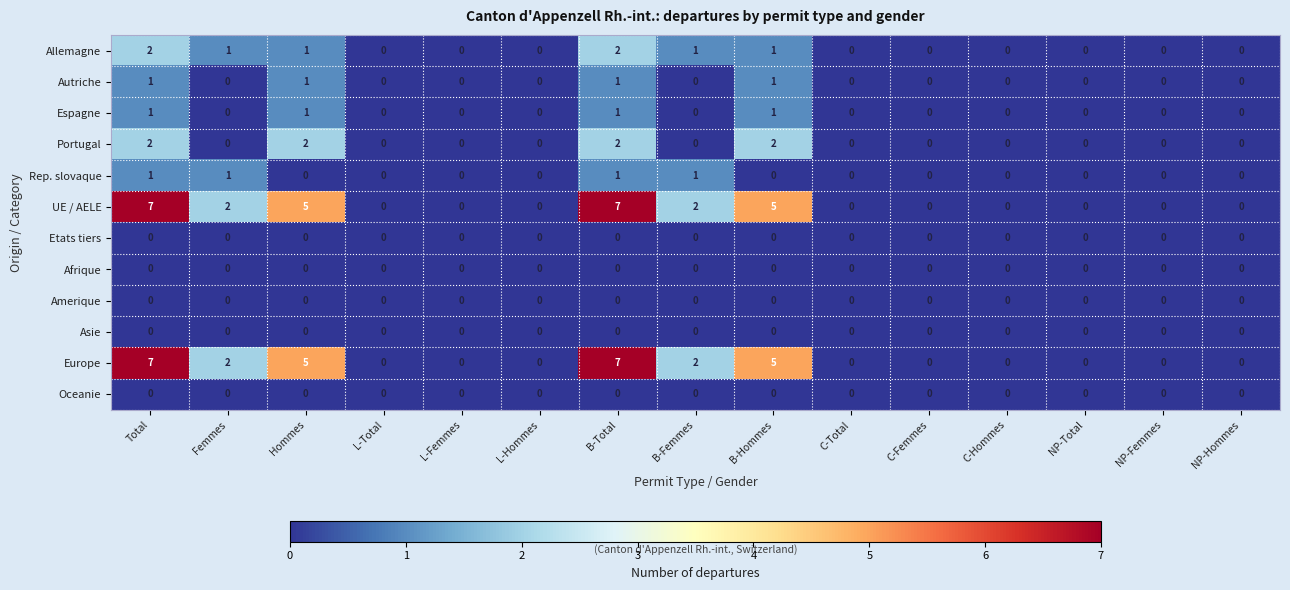

True or false: UE / AELE has a value of 5 at Total.

False